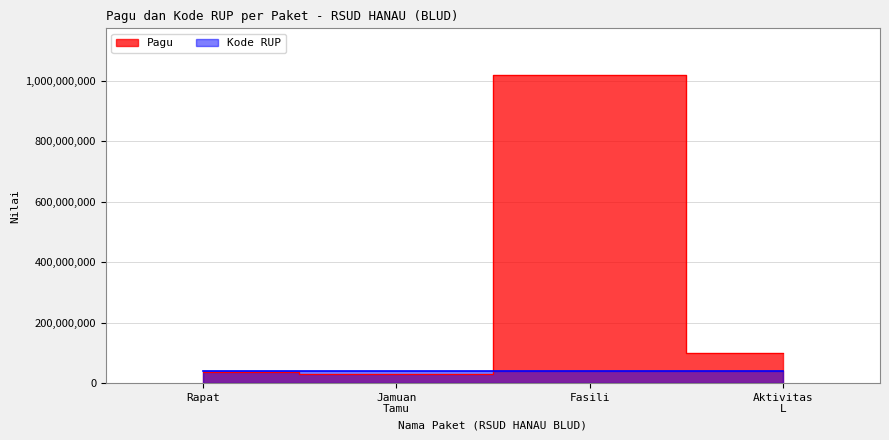

At how many categories does at least one series exceed 347010073?

1